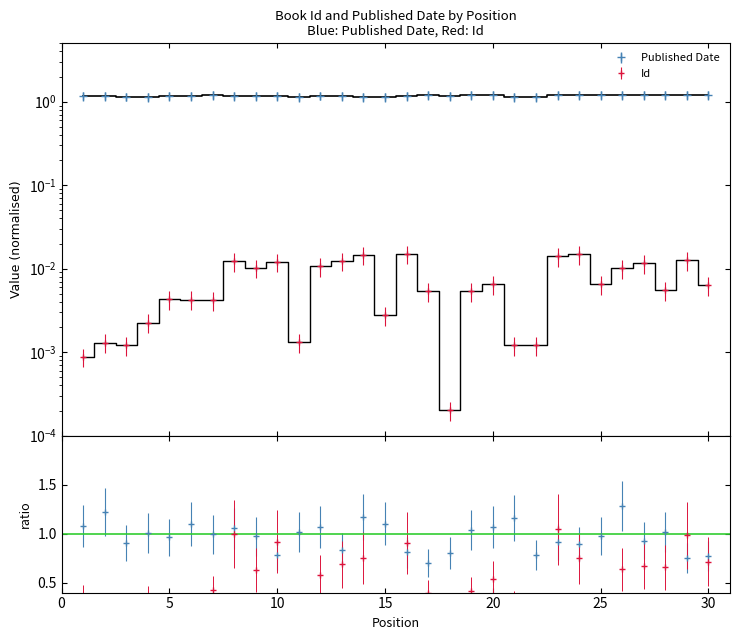

True or false: Id and Published Date intersect in this chart.

False